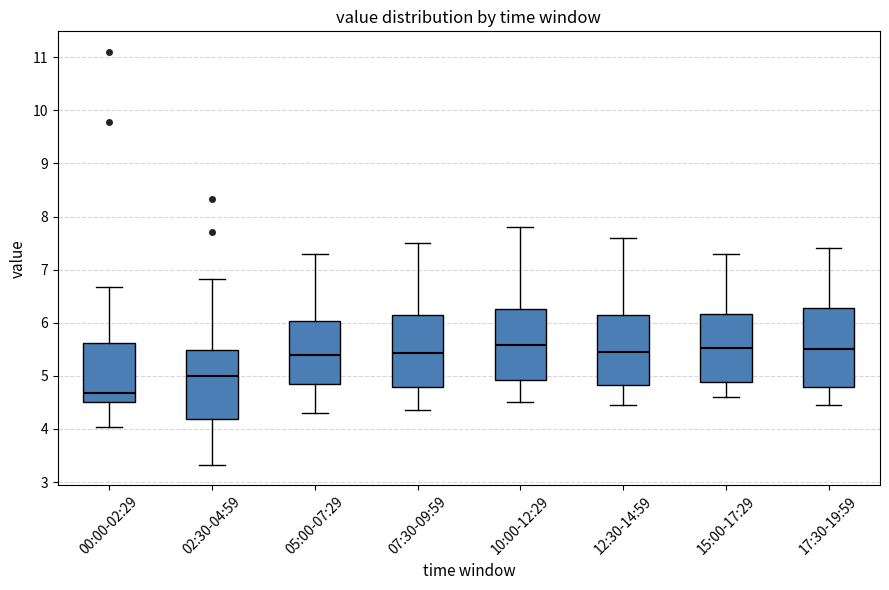

Where is the lower edge of the box for 07:30-09:59 on the y-axis? The values are not printed on the chart, so give them approximately, as read against the axis.

4.8